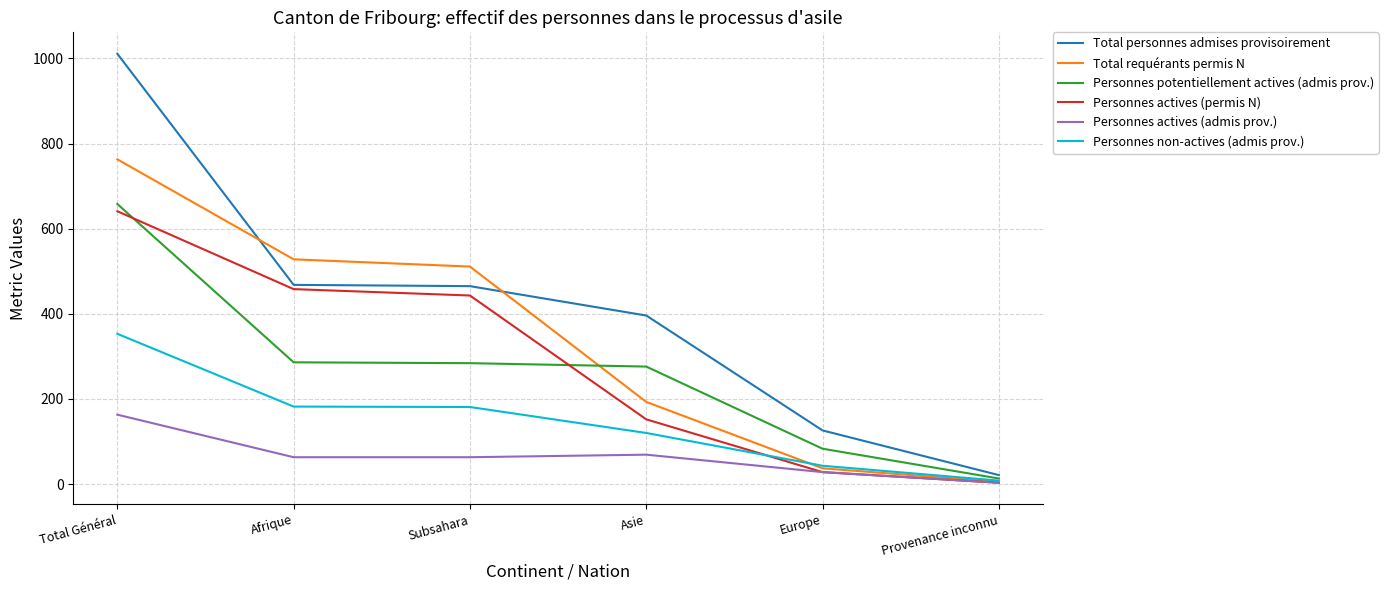

True or false: Personnes potentiellement actives (admis prov.) has a value of 286 at Afrique.

True